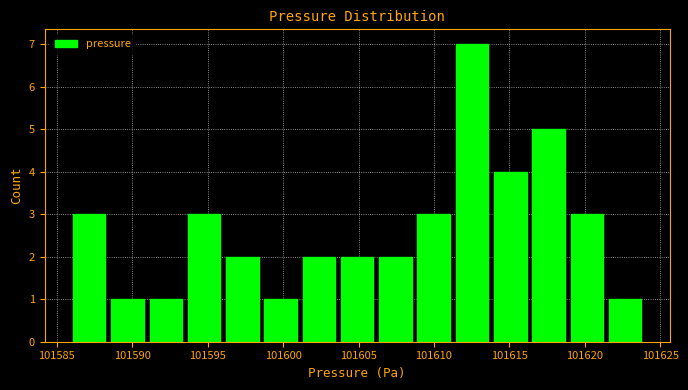

Reading left to right, transcribe this chart: for each bar, give the range it covers on the x-axis and its height. Neither the bar edges nor the heights are printed on the chart, so give them approximately, as read against the axes.

101586.0 to 101588.5: 3
101588.5 to 101591.0: 1
101591.0 to 101593.5: 1
101593.5 to 101596.0: 3
101596.0 to 101598.5: 2
101598.5 to 101601.0: 1
101601.0 to 101603.5: 2
101603.5 to 101606.0: 2
101606.0 to 101608.5: 2
101608.5 to 101611.5: 3
101611.5 to 101614.0: 7
101614.0 to 101616.5: 4
101616.5 to 101619.0: 5
101619.0 to 101621.5: 3
101621.5 to 101624.0: 1